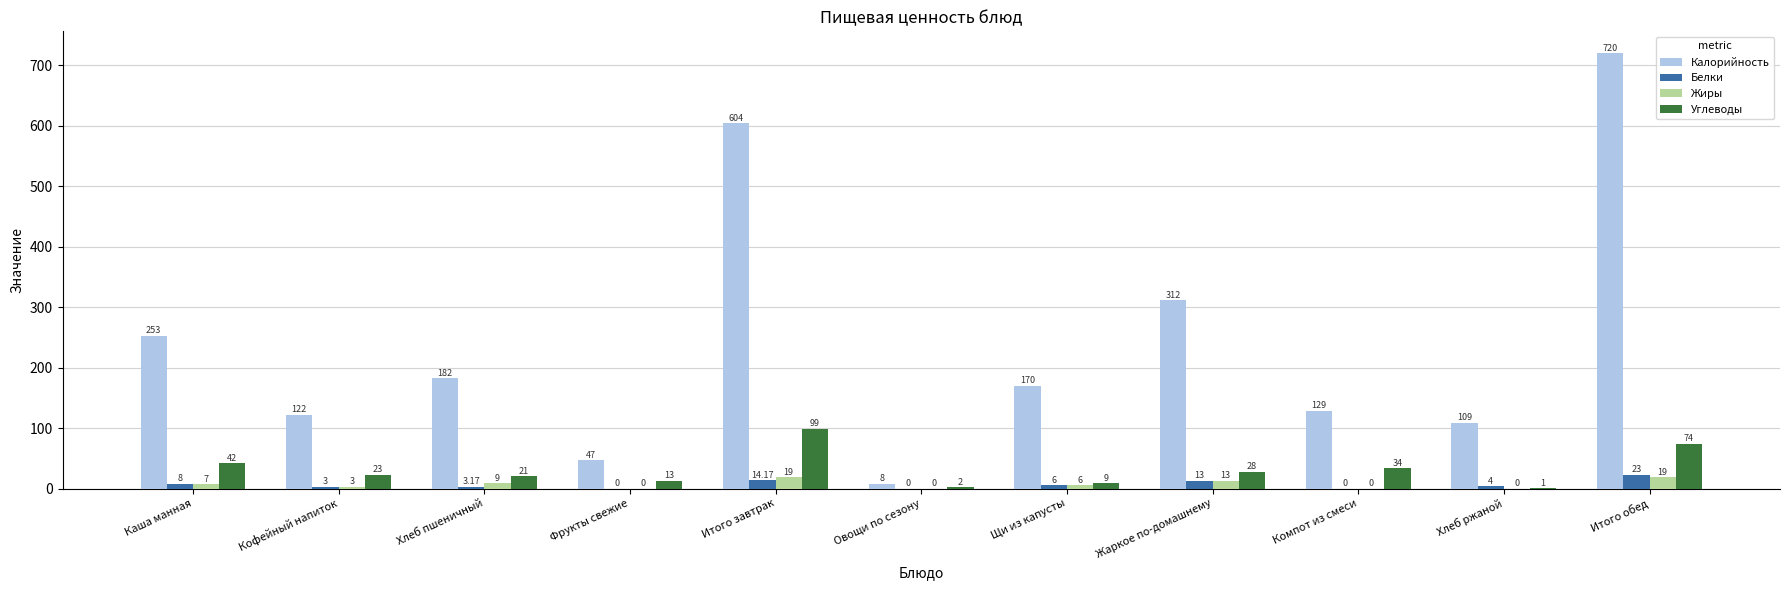

At which label does Белки first exceed 4?

Каша манная